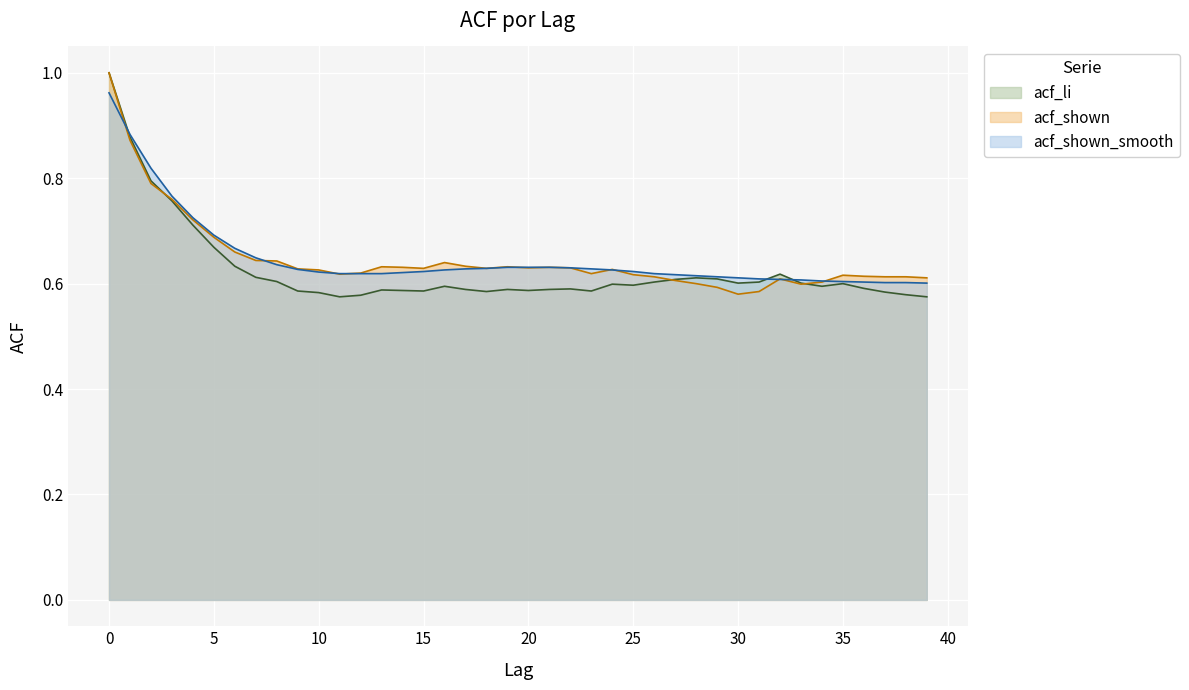

Read the acf_shown_smooth value at 16.

0.6